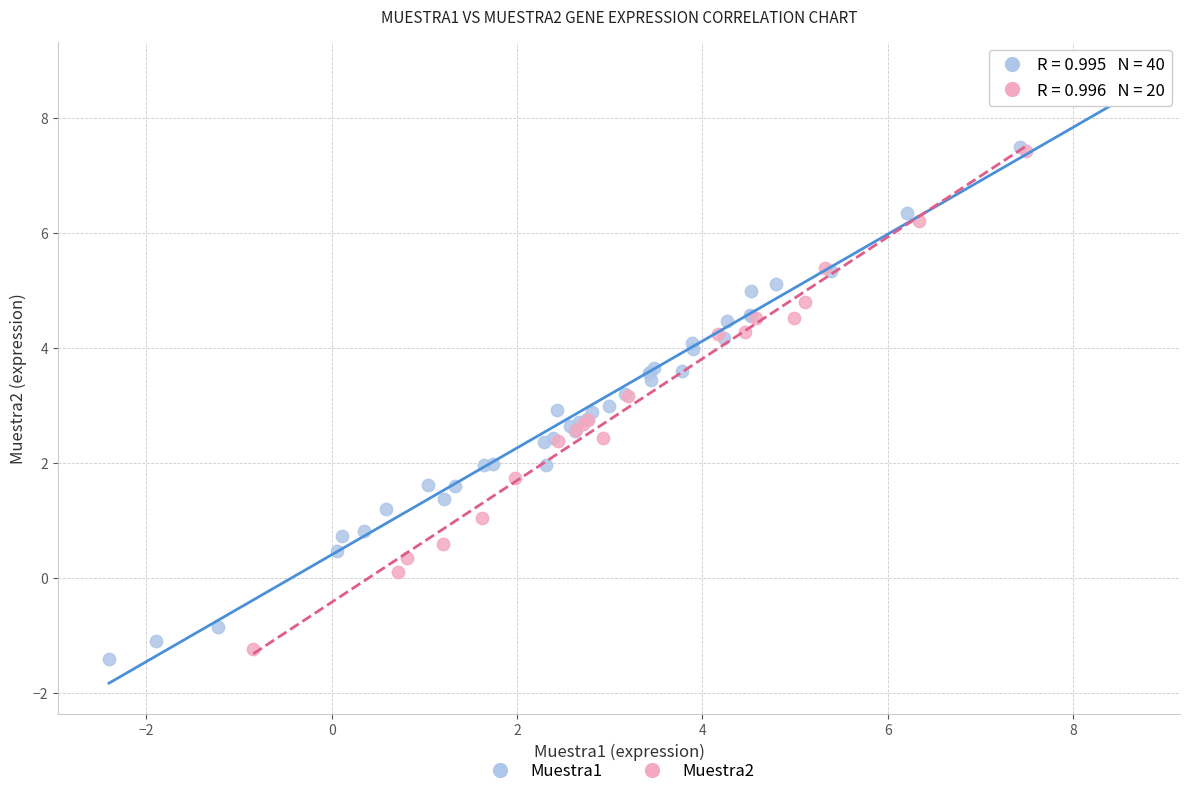

Which series has the widest spread of Y values?

Muestra1